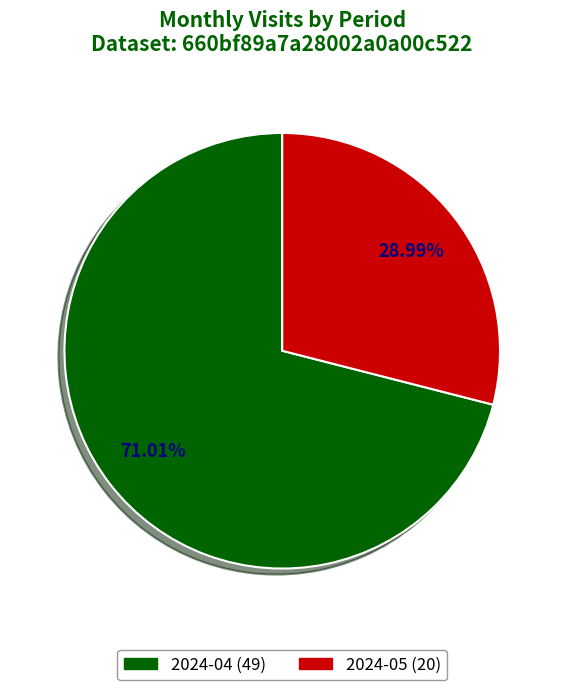

What percentage do 2024-05 (20) and 2024-04 (49) together represent?

100.0%